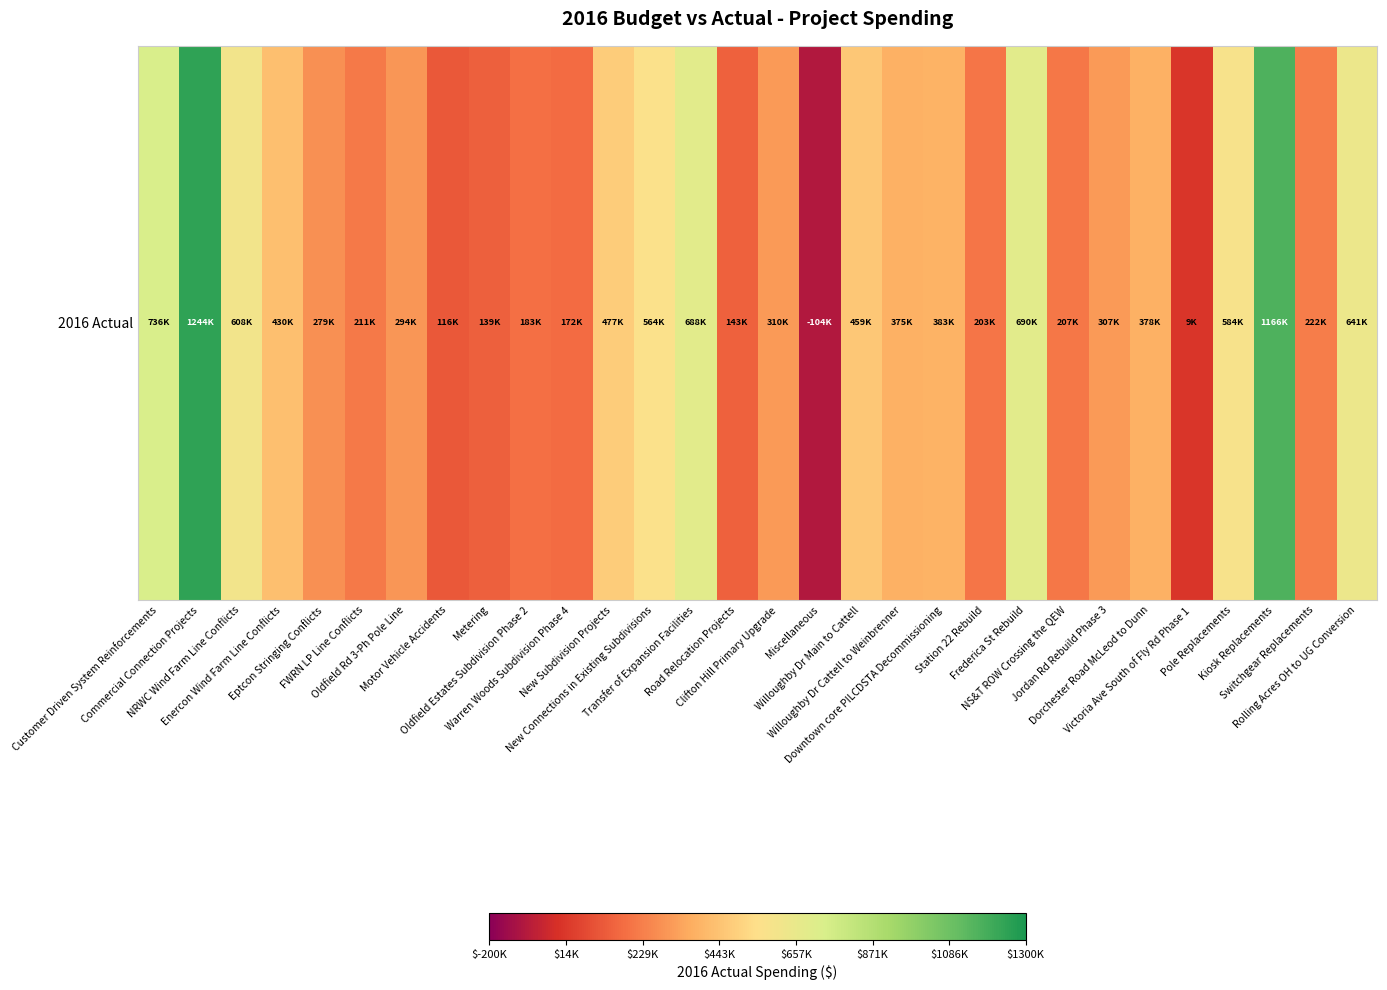

What is the change in value from Oldfield Rd 3-Ph Pole Line to Miscellaneous?

-397756.4